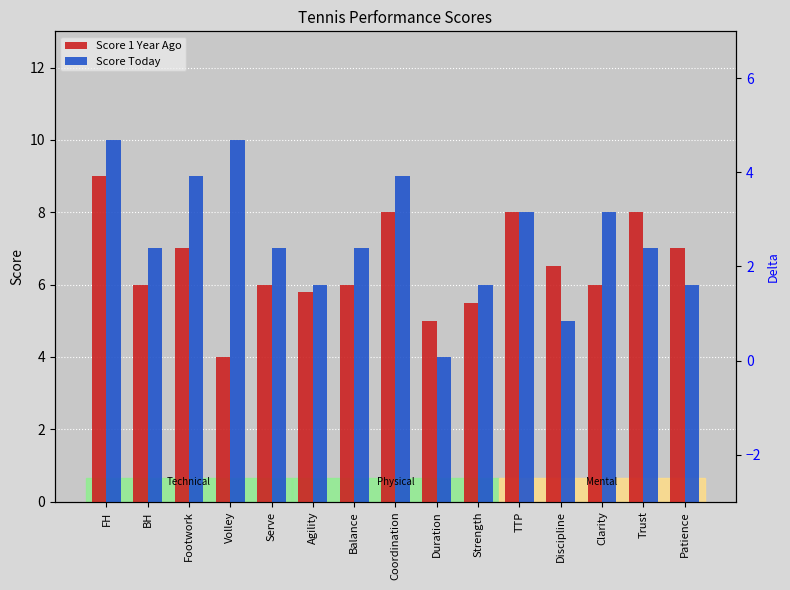

What is the maximum value for Score 1 Year Ago?

9.0